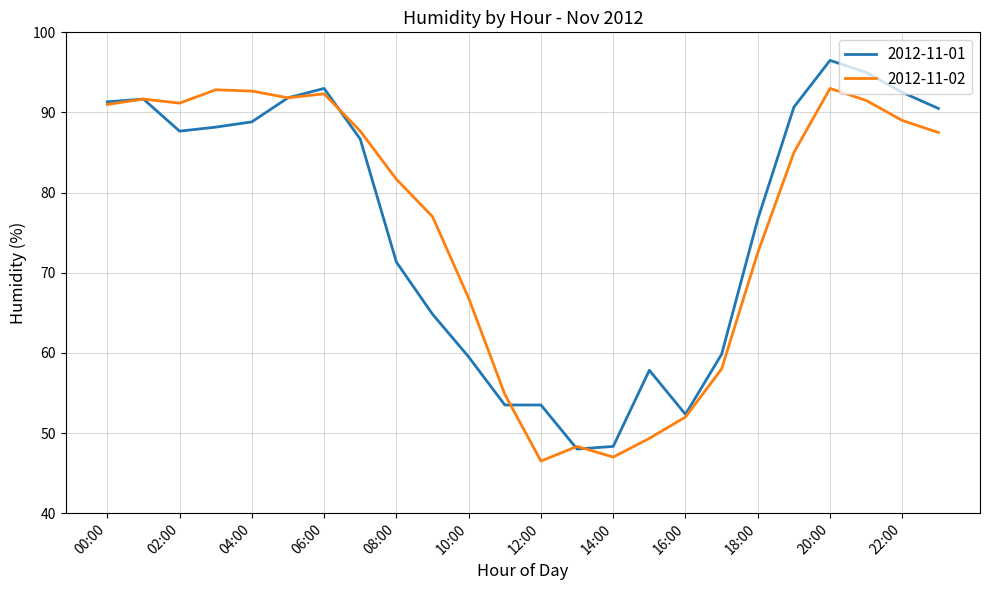

True or false: 2012-11-02 has more than 0 points higher than both neighbors.

True